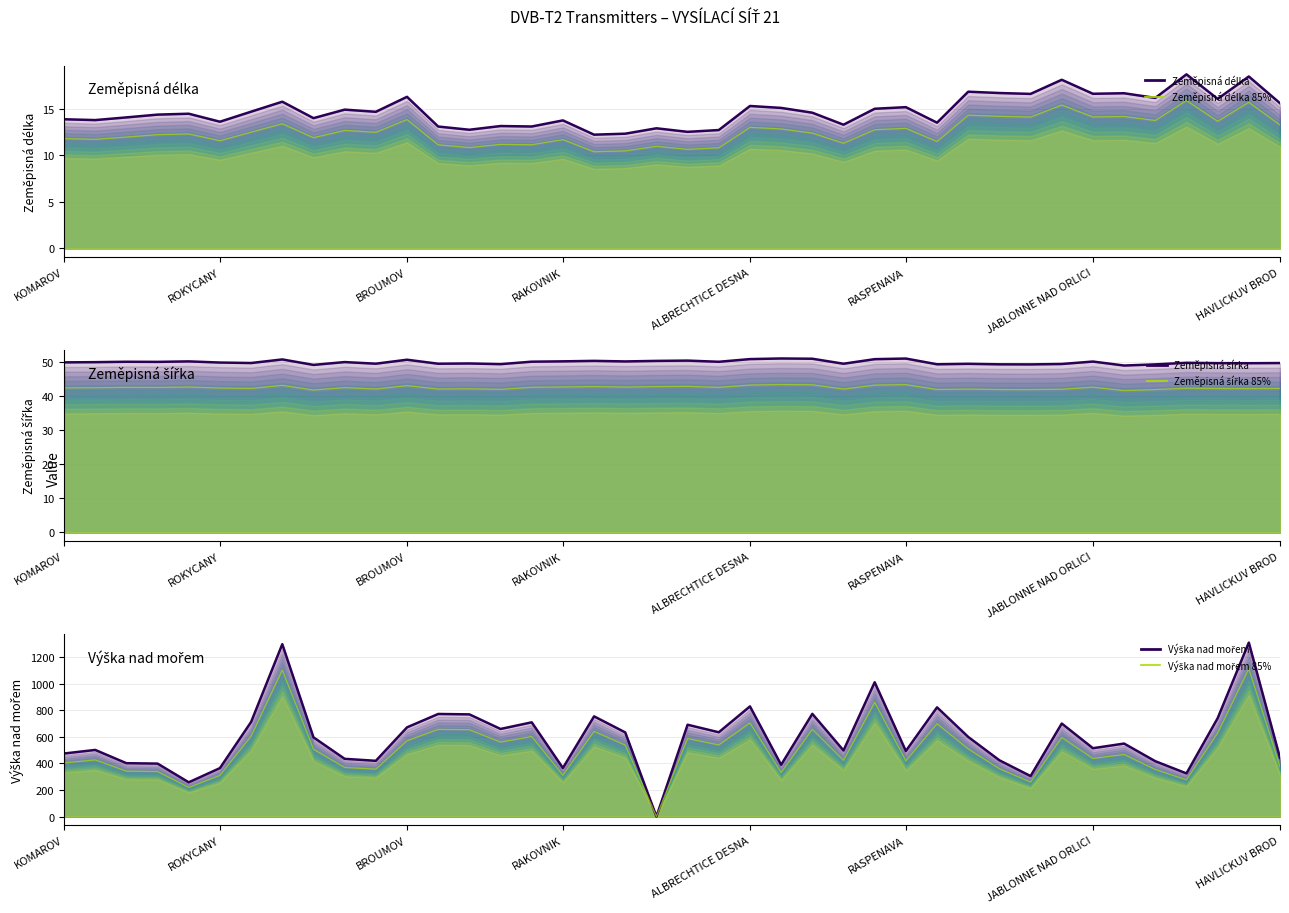

How many interior local valleys does the Výška nad mořem series have?

12